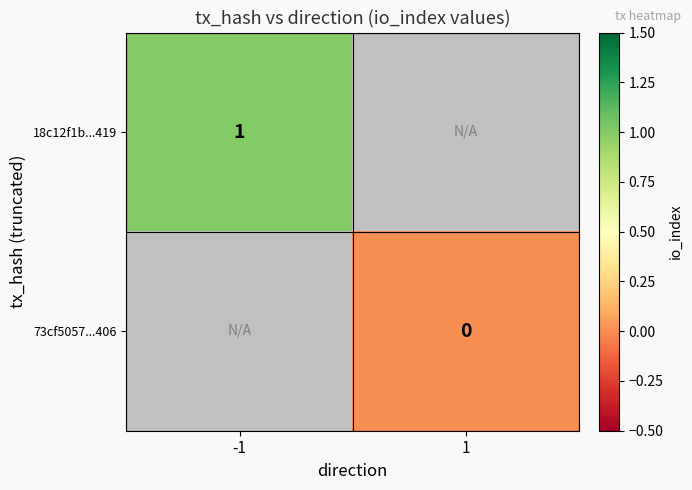

What is the maximum value shown in the chart?

1.0